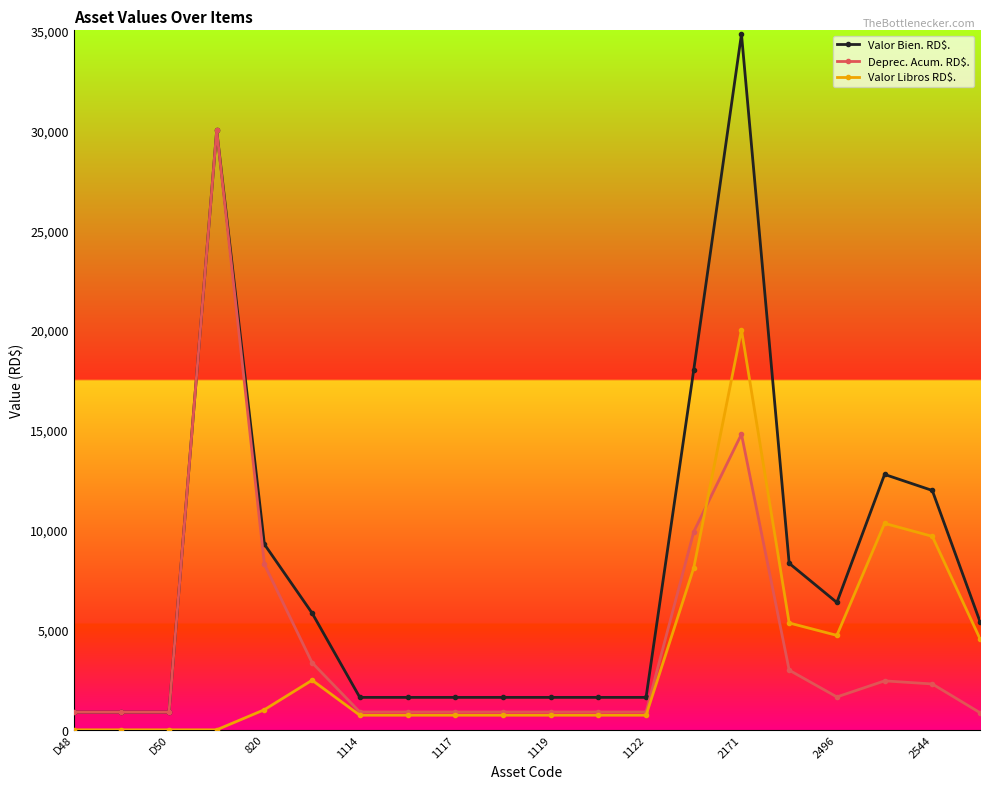

How many distinct data groups are displayed?

3